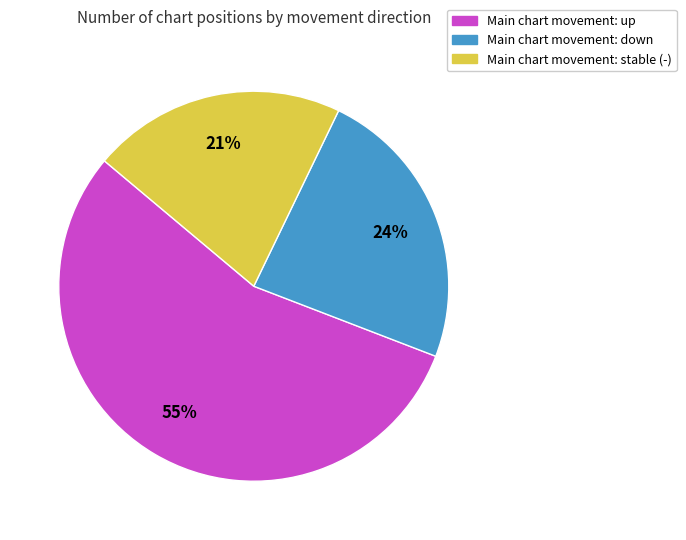

The Main chart movement: down slice represents 24% of the pie. True or false?

True